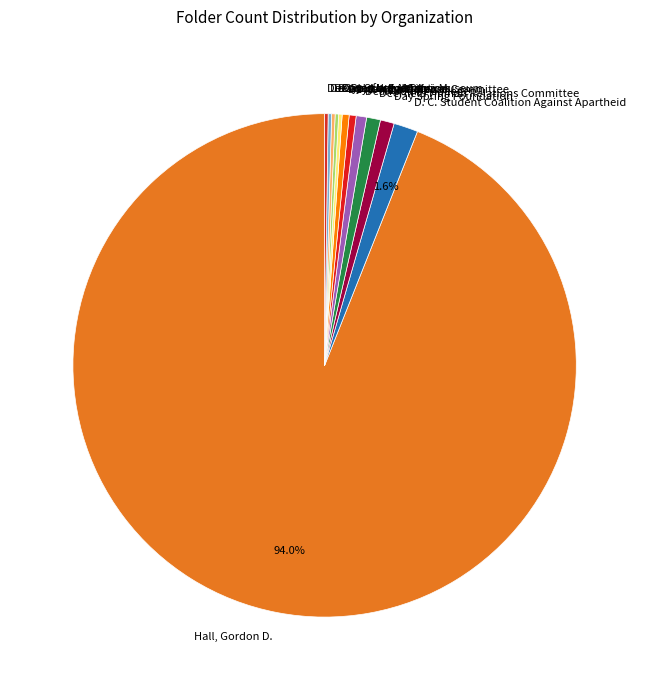

Approximately how many times larger is the value at Dayton Daily News compared to D.C. Nine Defense Committee?

1.0